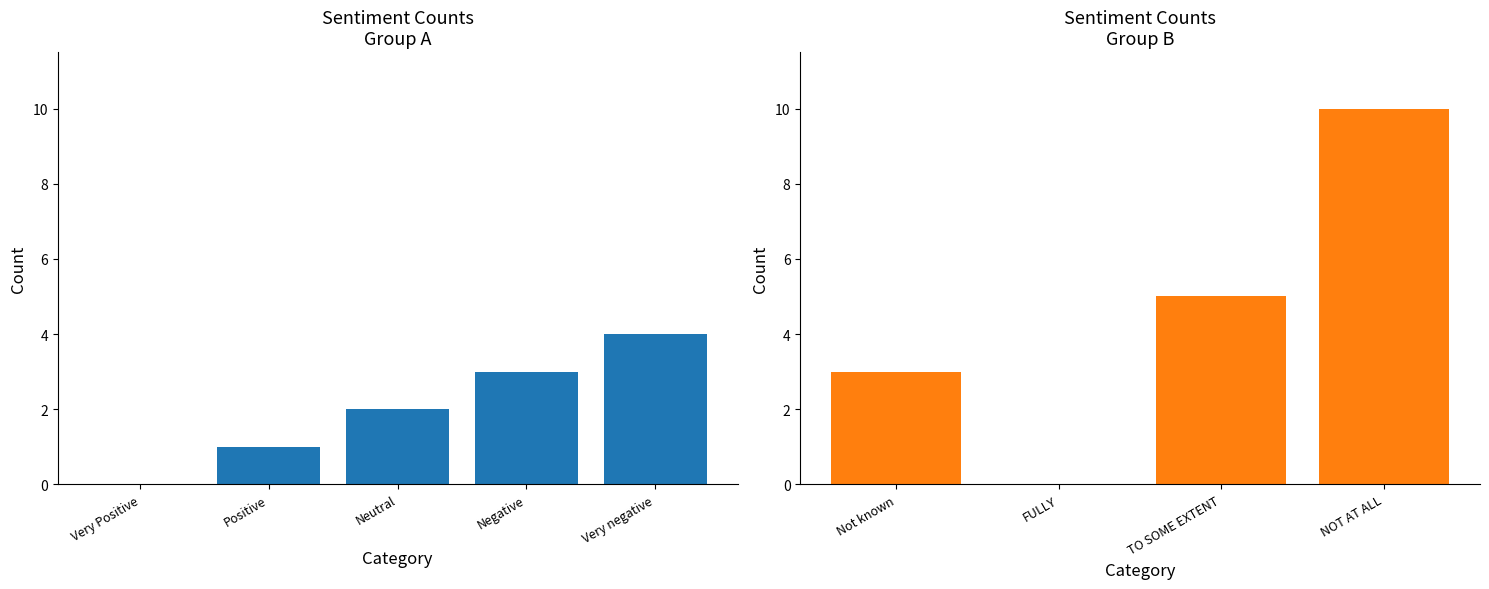

How many values exceed 3?

3